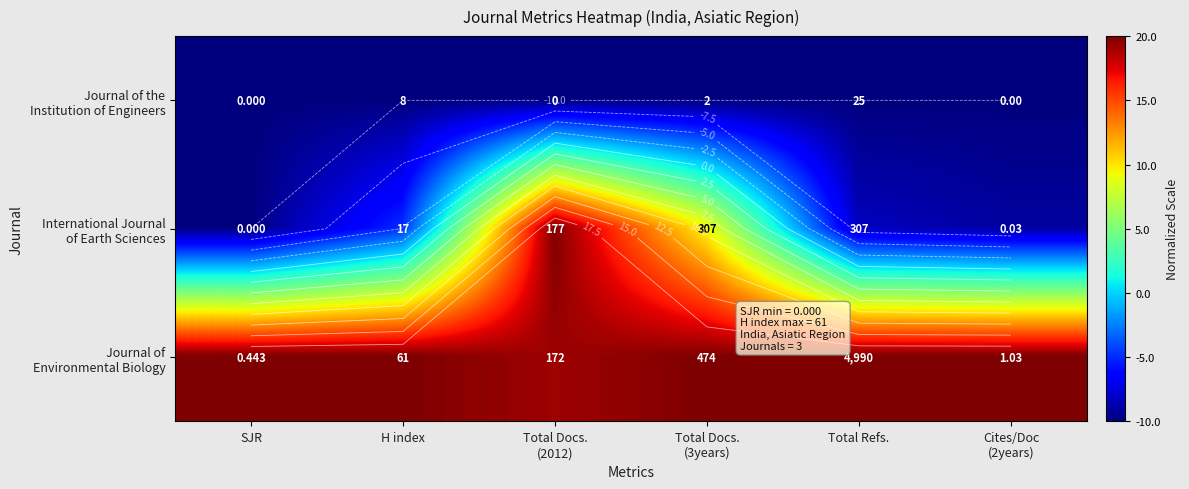

How many data points in International Journal of Earth Sciences are less than -4?

4